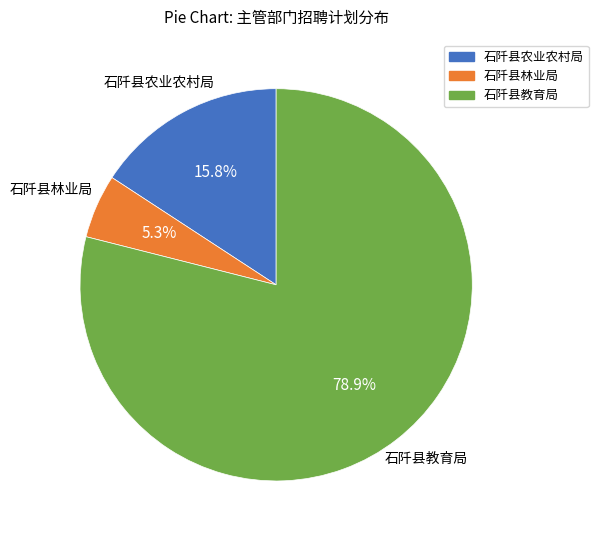

Is it true that 石阡县农业农村局 is 16% of the pie?

True